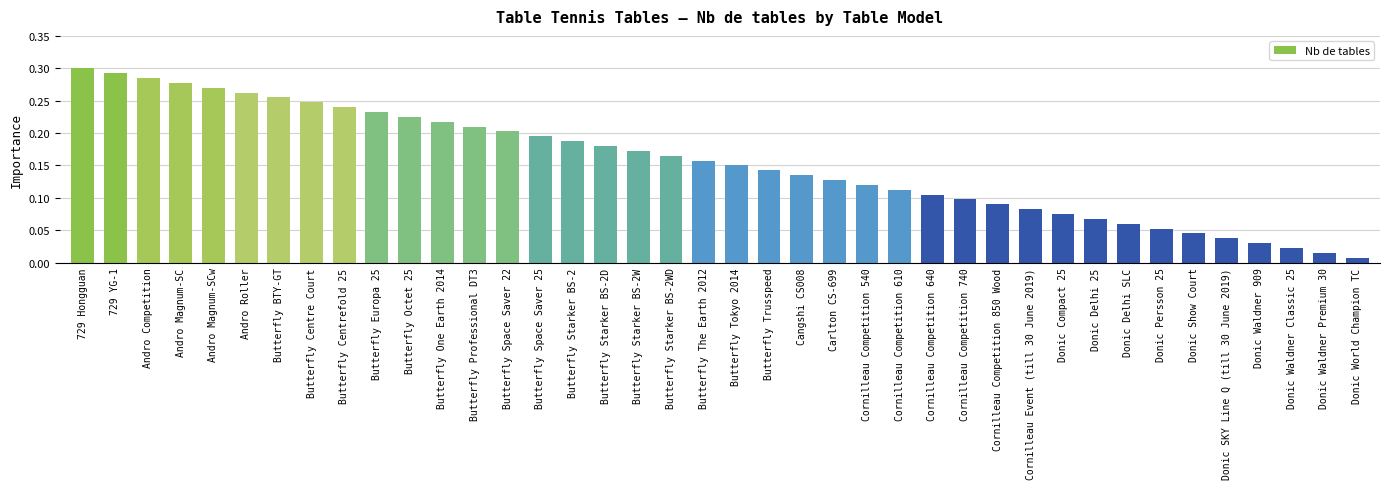

True or false: the data shows 0.2 at Butterfly Starker BS-2W.

True